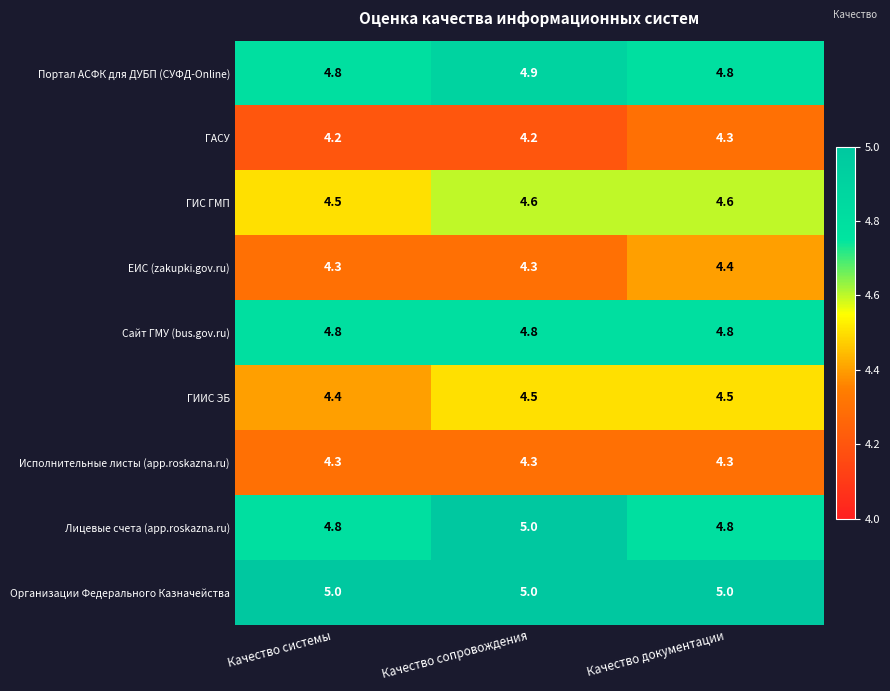

How many categories are shown in the chart?

3